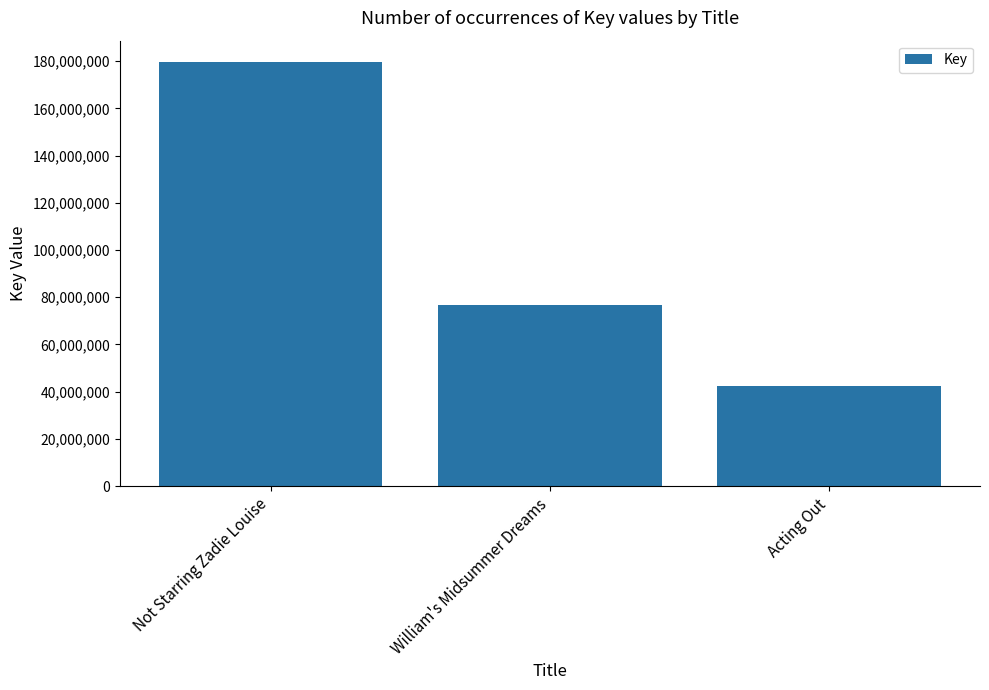

At which category does the chart reach its peak across all series?

Not Starring Zadie Louise